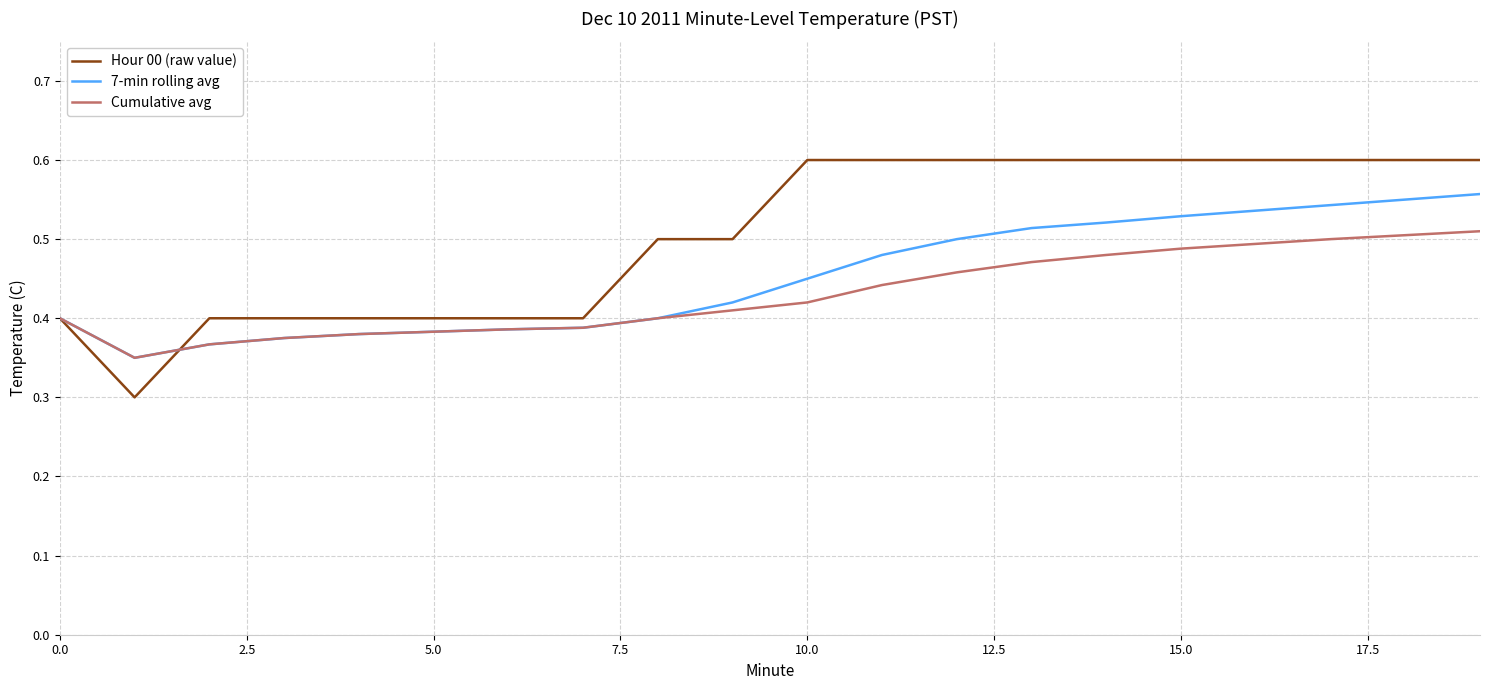

Rank the series by their average value, from highest to lowest.

Hour 00 (raw value), 7-min rolling avg, Cumulative avg